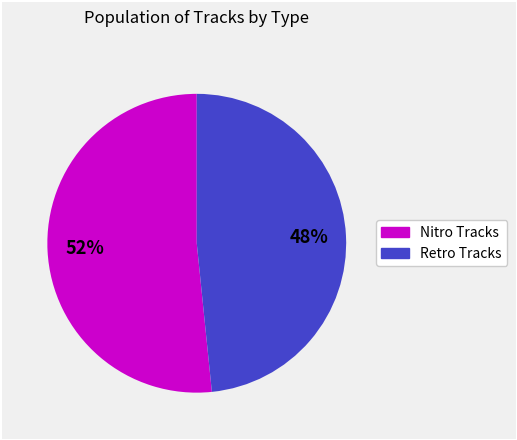

Is there any slice that represents more than half of the pie?

Yes